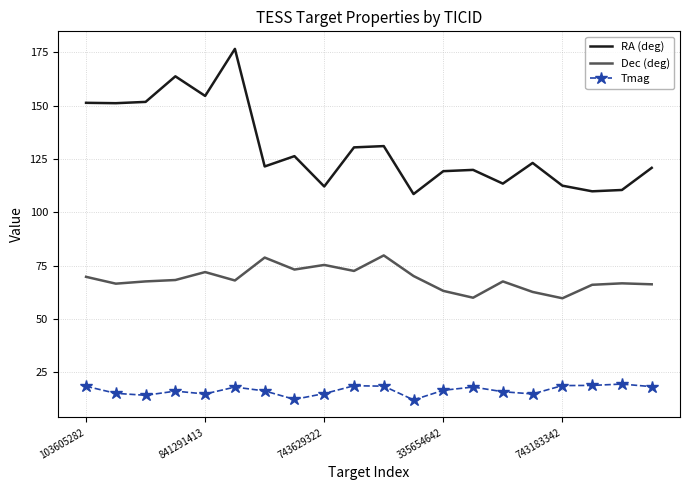

Which series has the largest total across all categories?

RA (deg)